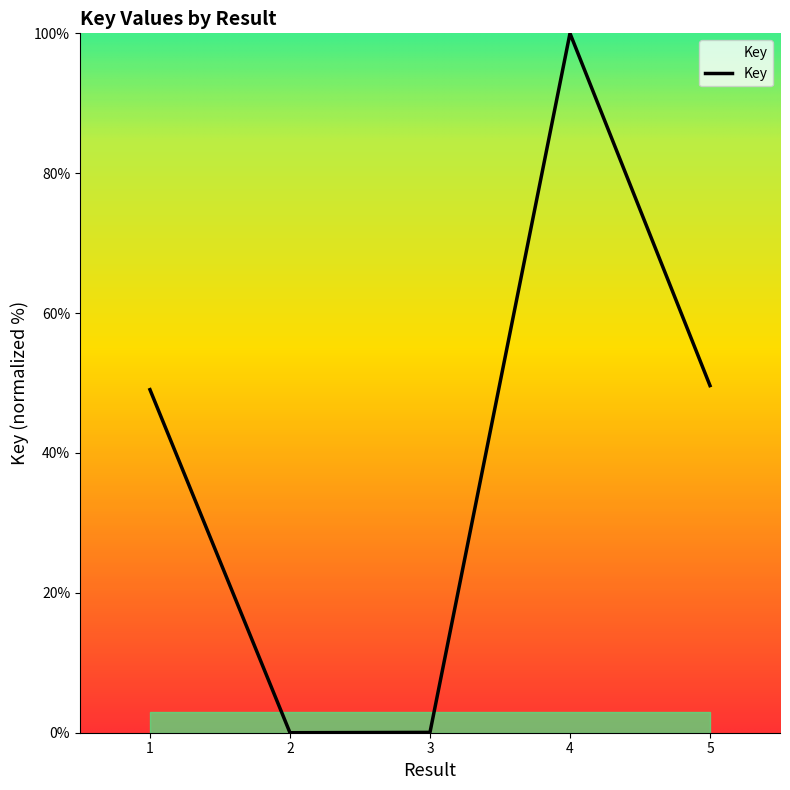

What is the sum of all values?

198.7